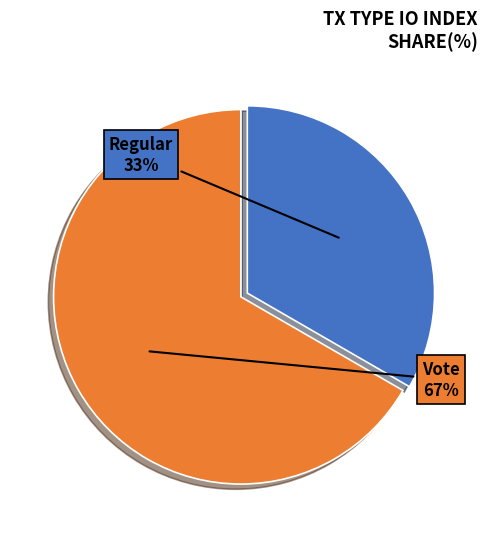

Count the number of slices in the pie.

2